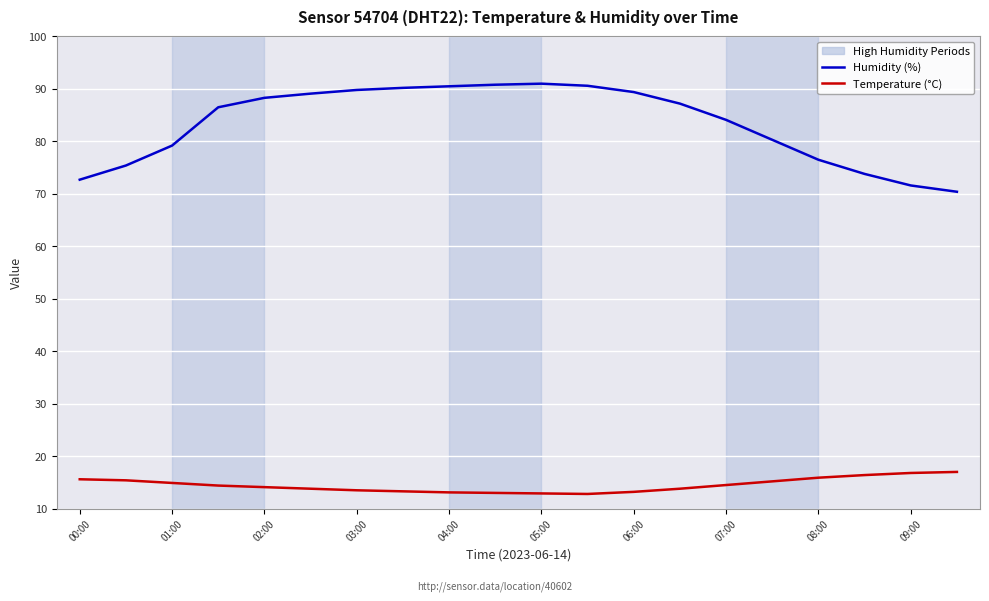

Does the chart display data point markers on the line(s)?

No